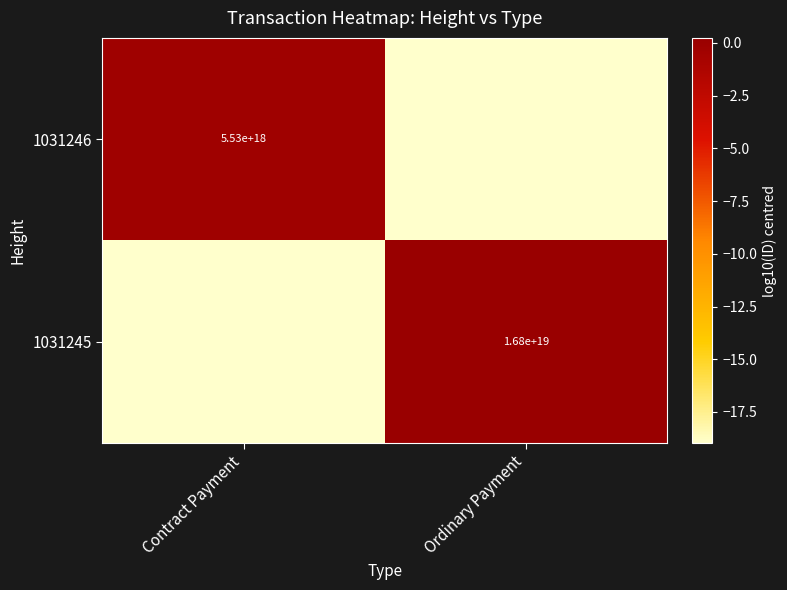

True or false: 1031246 has a value of -0.3 at Contract Payment.

False